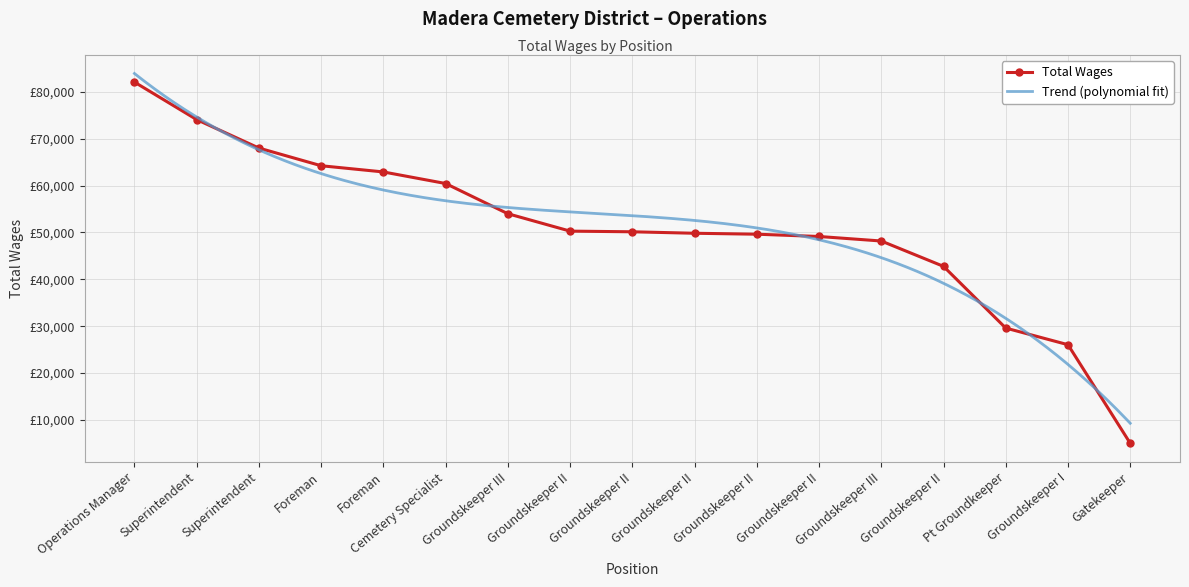

At which label is the value closest to 43548?

Groundskeeper II